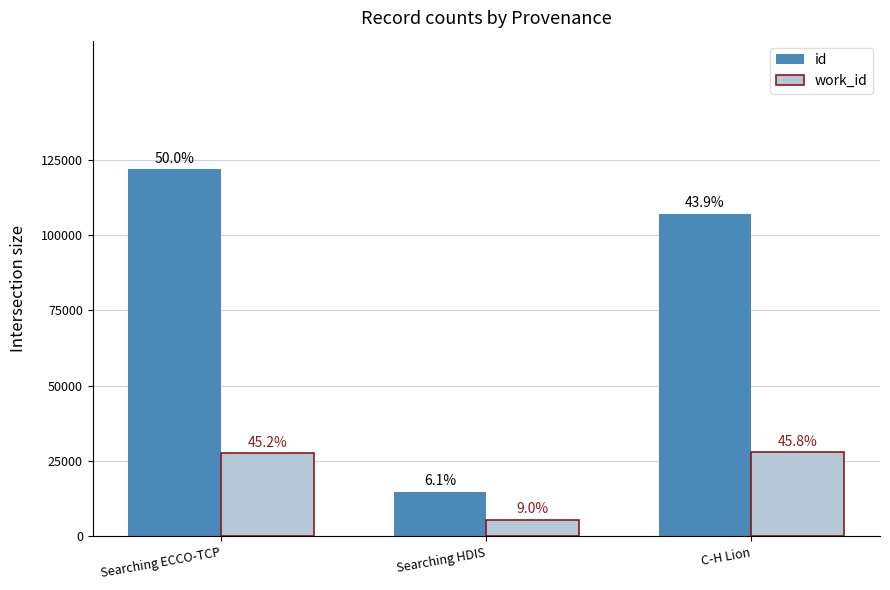

What are all the series names shown in the legend?

id, work_id